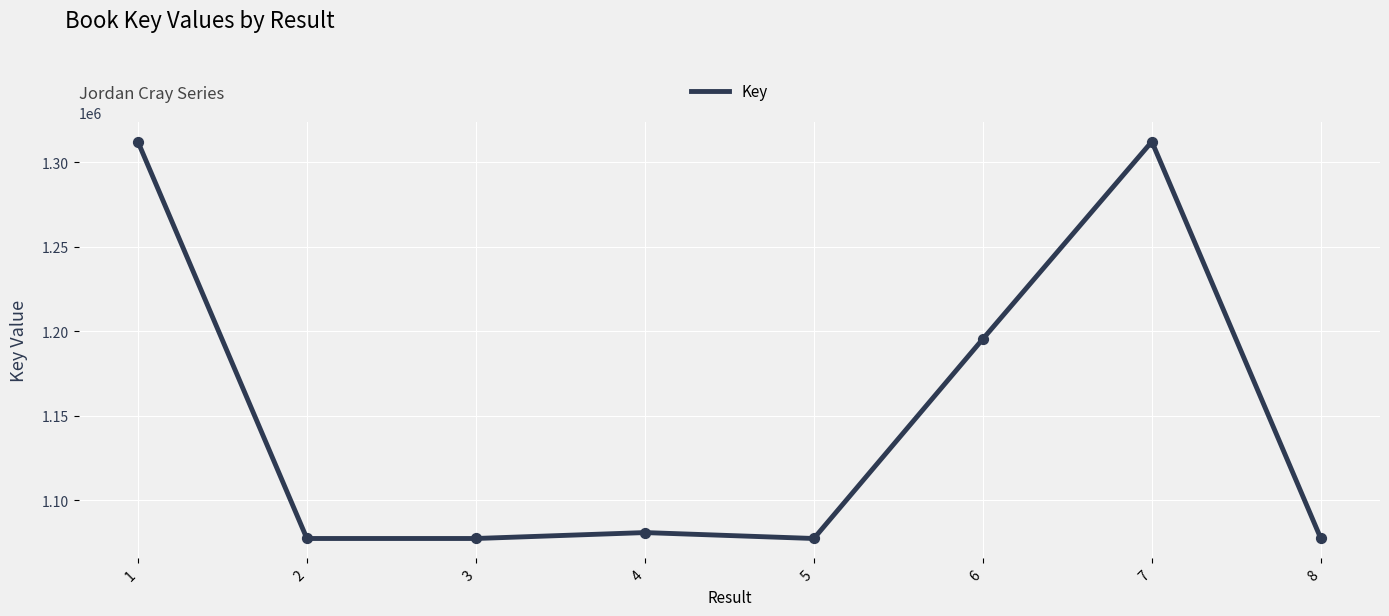

What is the change in value from 3 to 6?

+118209